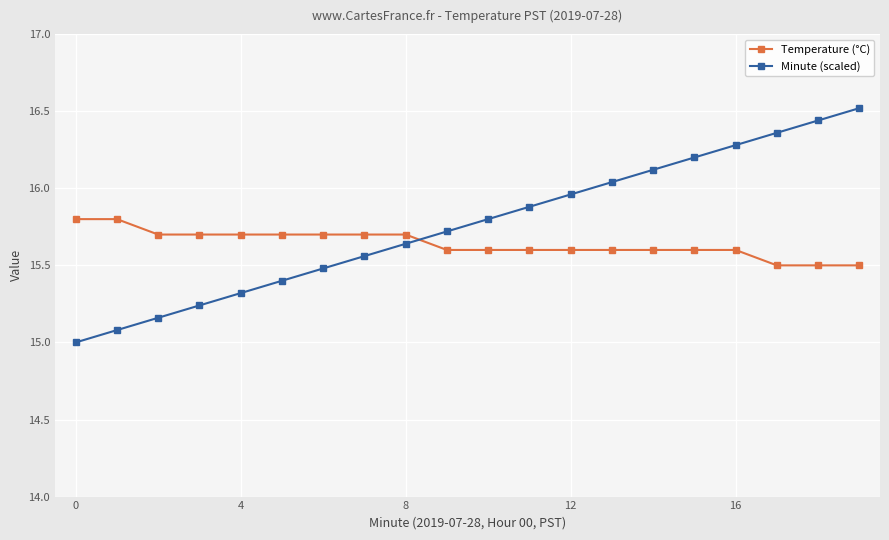

Which series has the widest spread of values?

Minute (scaled)